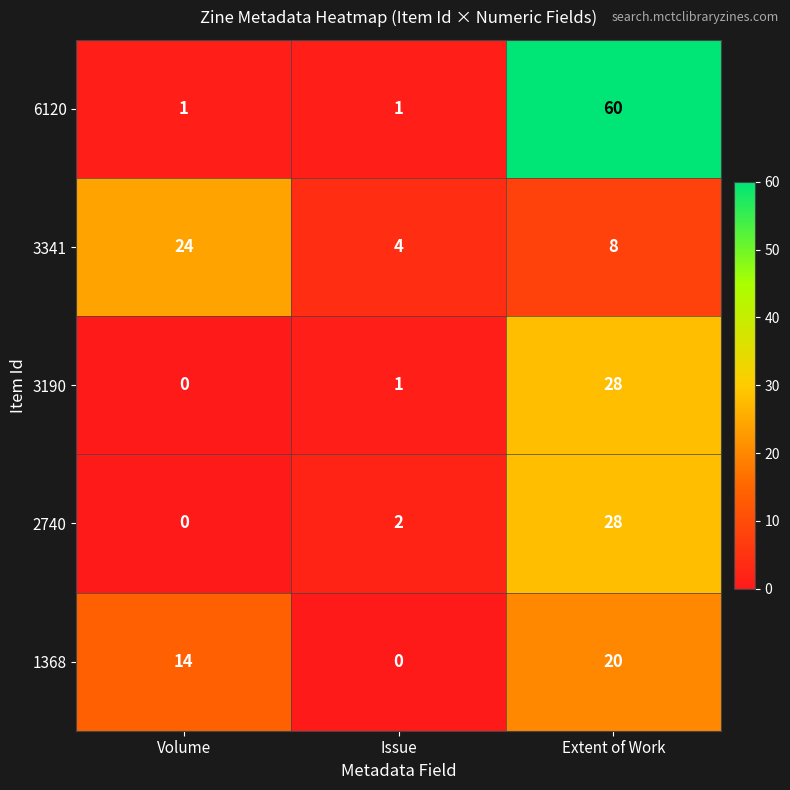

Which series changed the most between Volume and Extent of Work?

6120